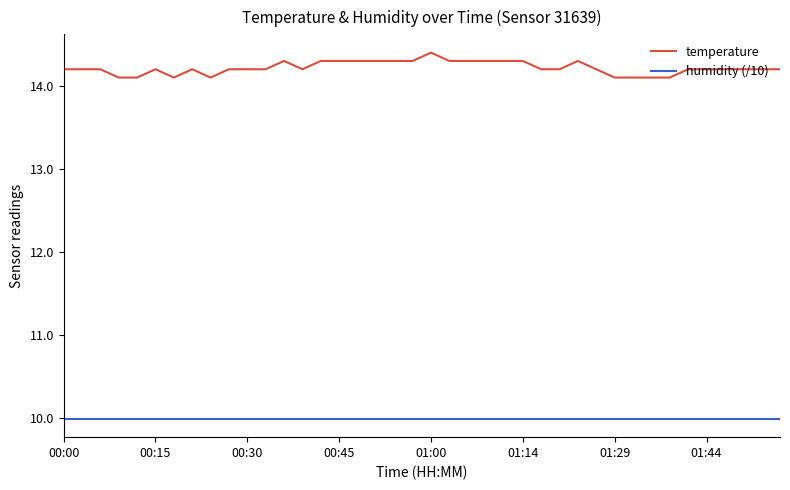

Does the chart have visible grid lines?

No